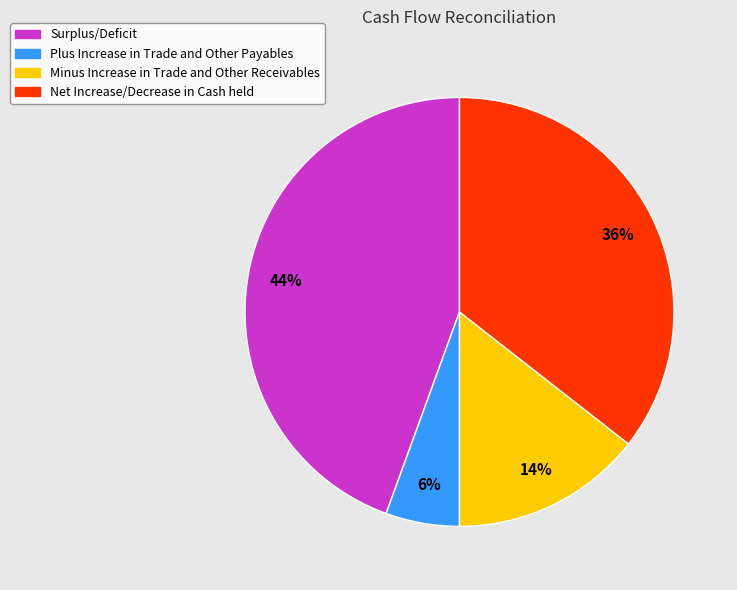

To the nearest percent, what portion does Surplus/Deficit represent?

44%